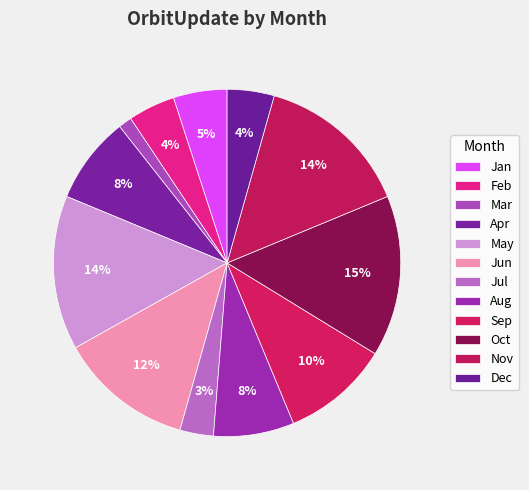

What is the smallest slice in the pie chart?

Mar